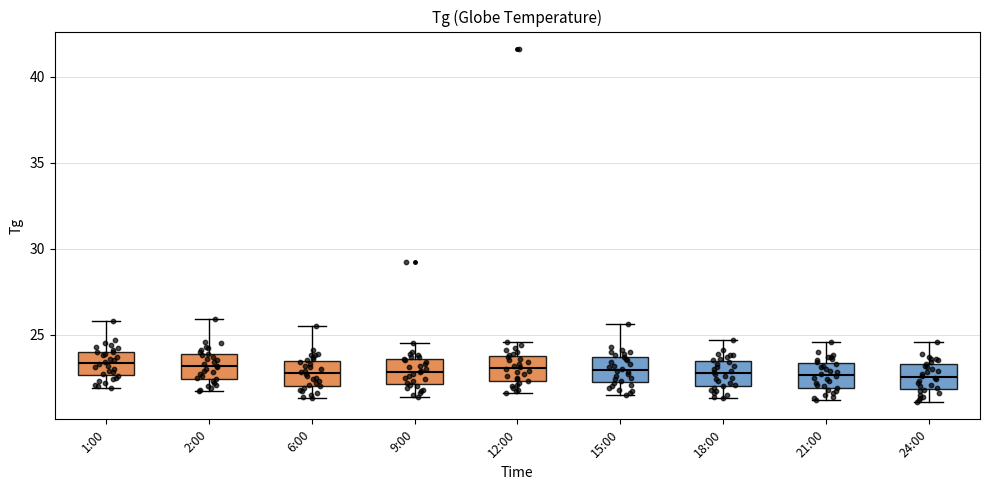

Reading left to right, read every box against the y-axis: the position of its median line, the range the box covers, and the ends of its whiskers. The values are not printed on the chart, so give them approximately, as read against the axis.

1:00: median 23.5, box 22.5 to 24.0, whiskers 22.0 to 26.0
2:00: median 23.0, box 22.5 to 24.0, whiskers 21.5 to 26.0
6:00: median 23.0, box 22.0 to 23.5, whiskers 21.5 to 25.5
9:00: median 23.0, box 22.0 to 23.5, whiskers 21.5 to 24.5
12:00: median 23.0, box 22.5 to 24.0, whiskers 21.5 to 24.5
15:00: median 23.0, box 22.0 to 23.5, whiskers 21.5 to 25.5
18:00: median 23.0, box 22.0 to 23.5, whiskers 21.5 to 24.5
21:00: median 22.5, box 22.0 to 23.5, whiskers 21.0 to 24.5
24:00: median 22.5, box 22.0 to 23.5, whiskers 21.0 to 24.5